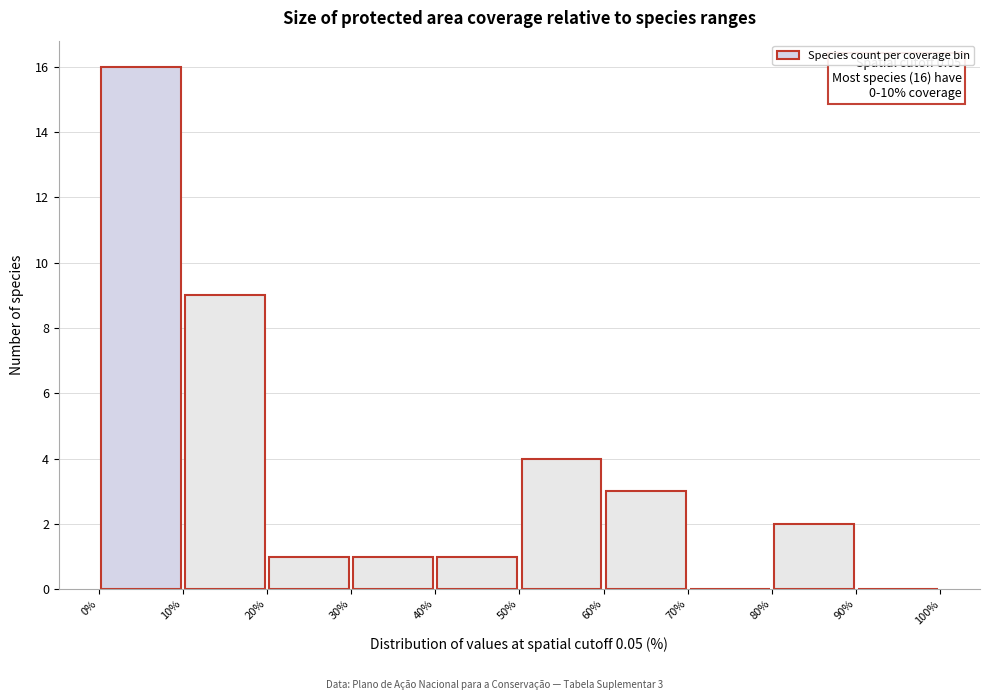

Over which range of the x-axis is the bar tallest?

0% to 10%